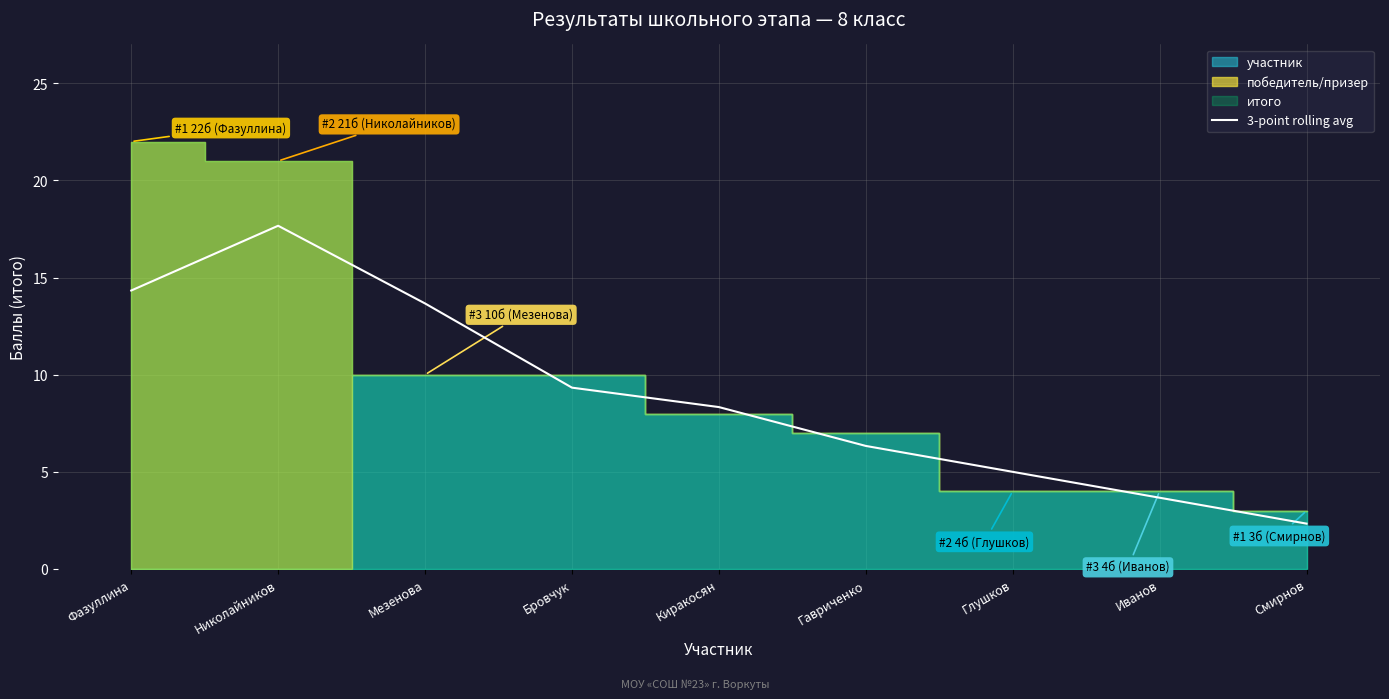

What position from the right is Бровчук?

6